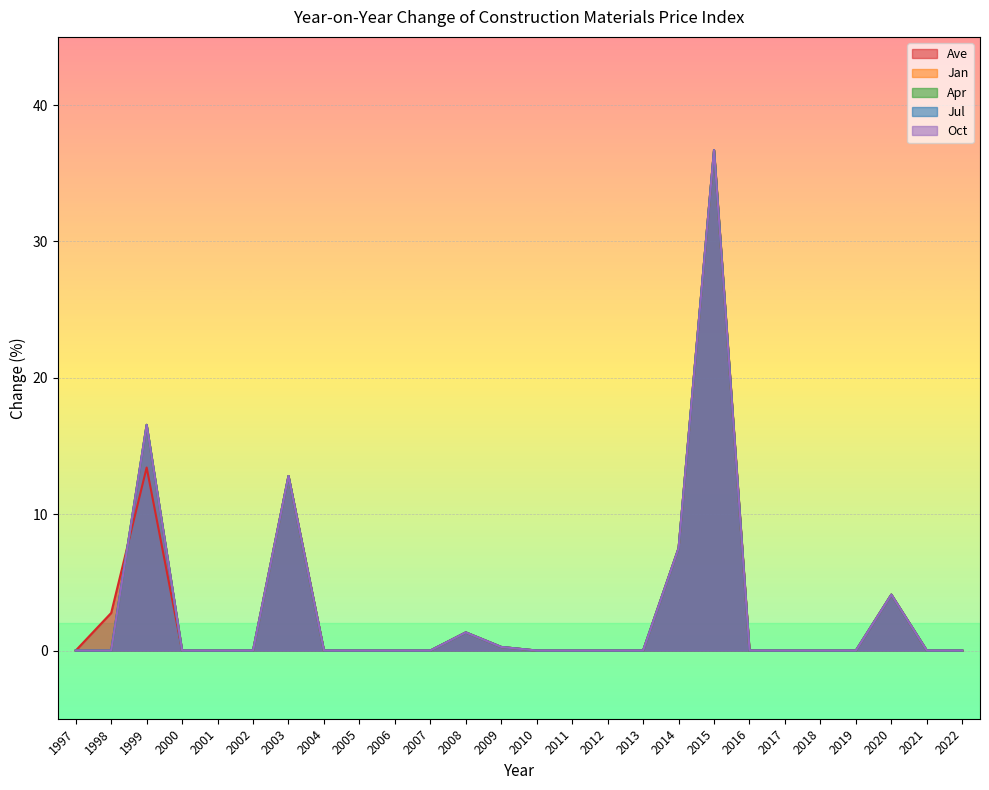

List the series in order of their peak value, lowest first.

Ave, Jan, Apr, Jul, Oct